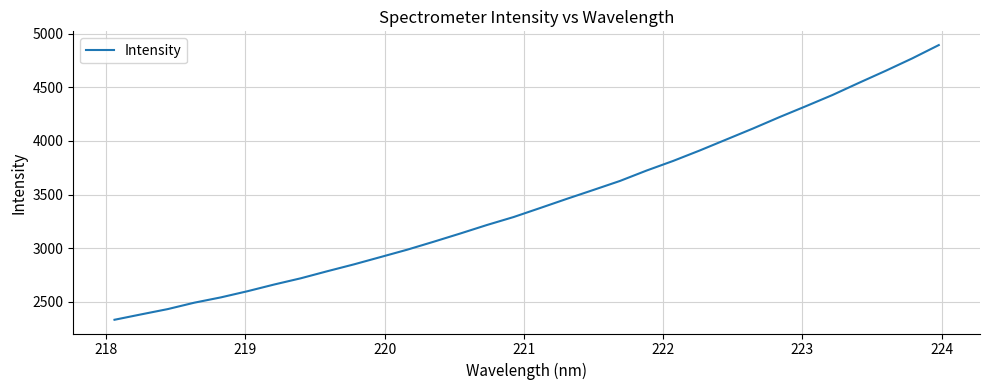

True or false: there are more than 2 points higher than both neighbors.

False